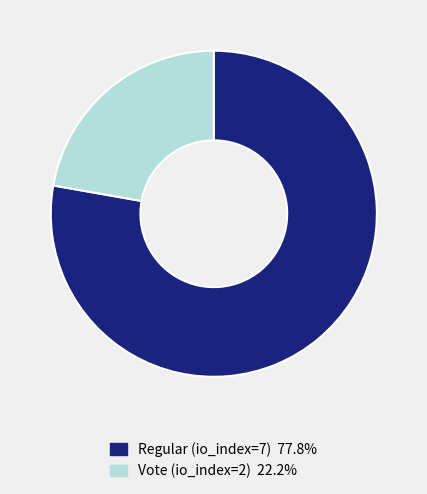

Do Regular (io_index=7) and Vote (io_index=2) together represent more than half of the pie?

Yes